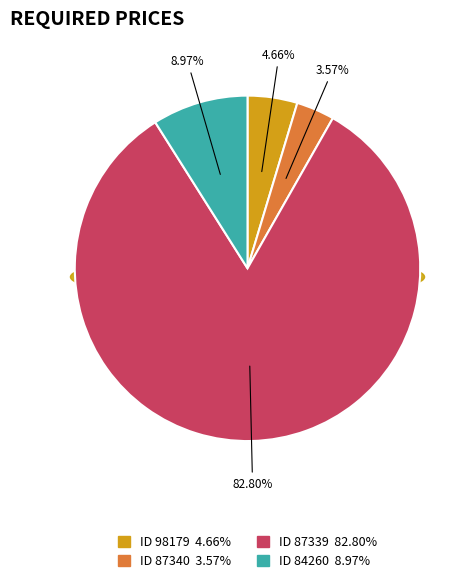

To the nearest percent, what is the difference between the 98179 and 84260 slice percentages?

4%